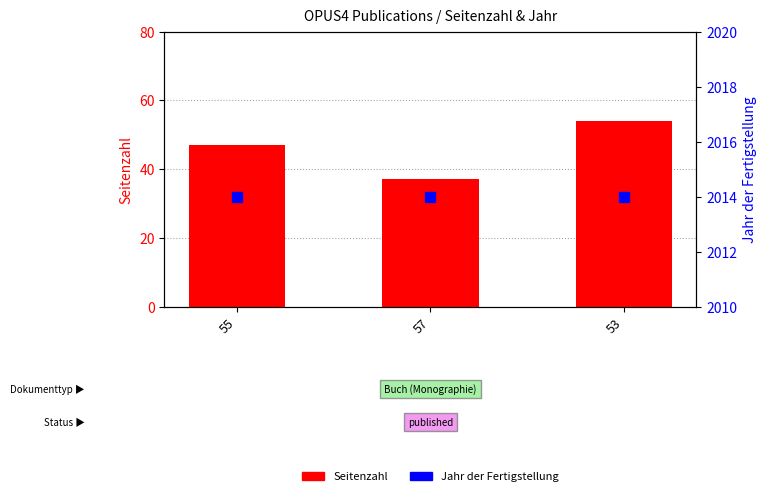

Which label corresponds to the largest value in the chart?

55